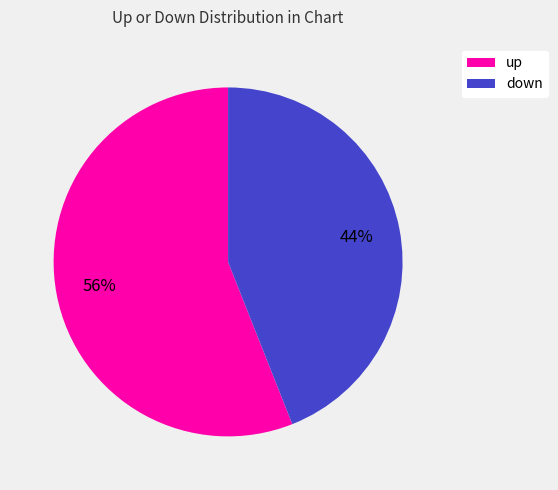

Combined, do down and up account for over 50%?

Yes